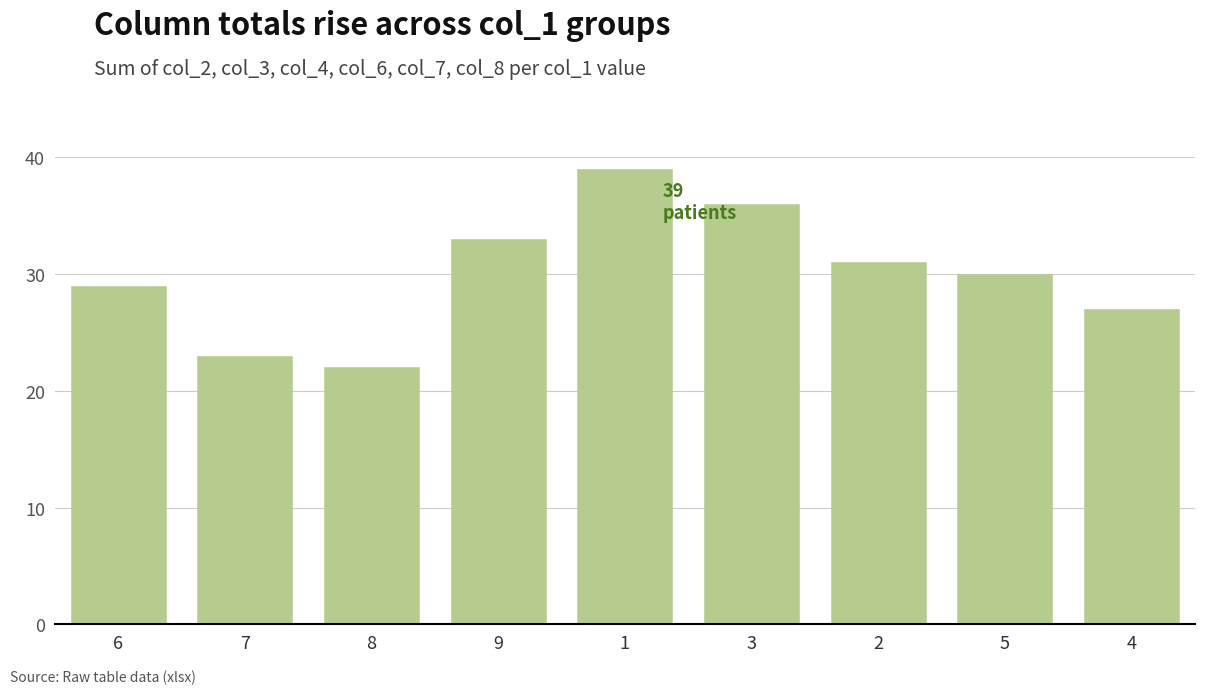

What is the difference between the maximum and minimum values?

17